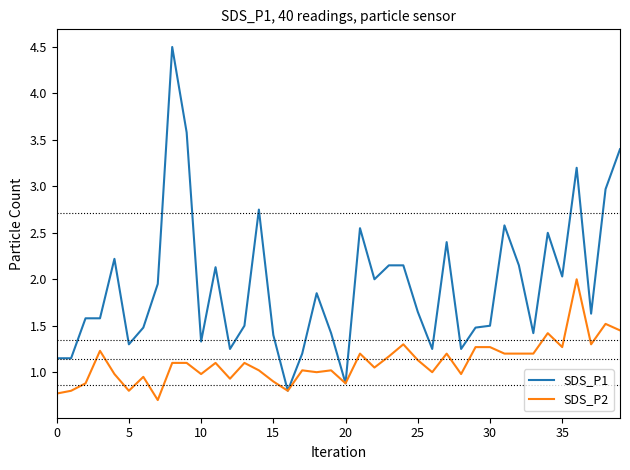

Rank the series by their average value, from highest to lowest.

SDS_P1, SDS_P2